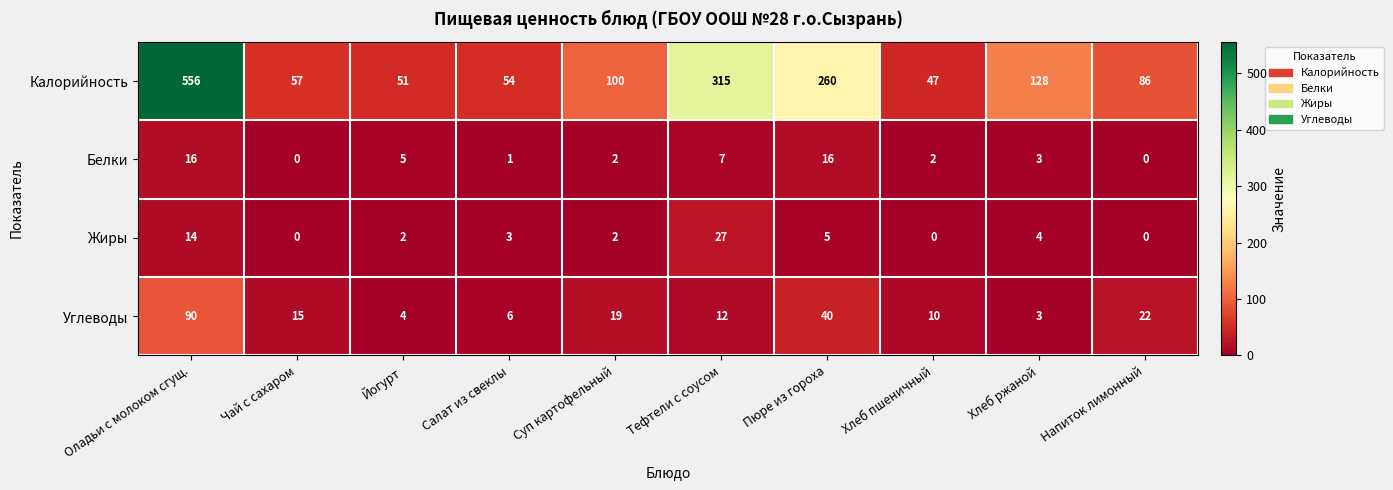

At which category does the chart reach its peak across all series?

Оладьи с молоком сгущ.